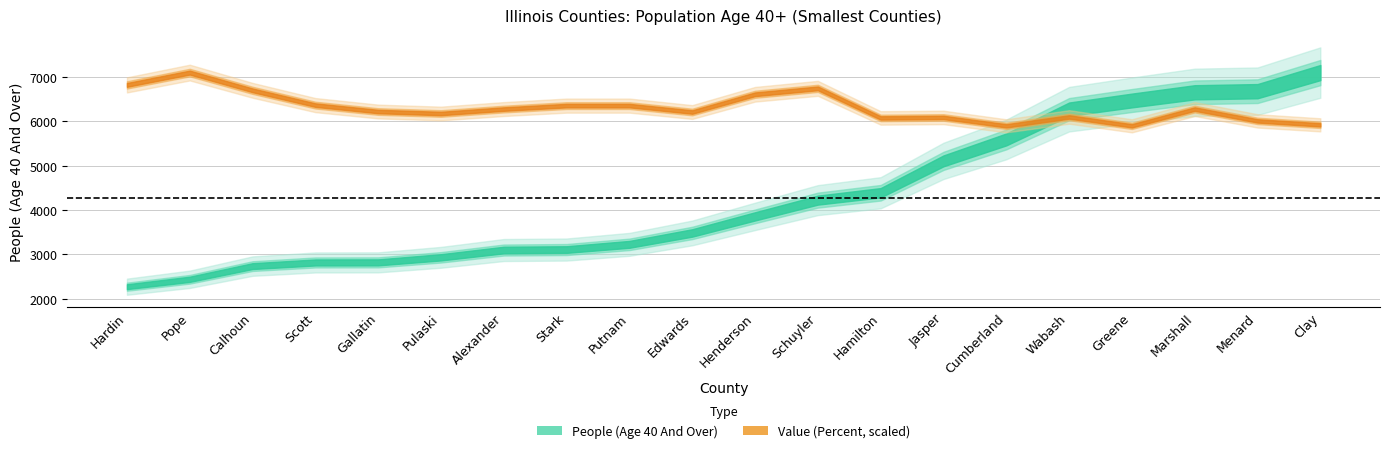

Reading left to right, extract all data points from this chart.

People (Age 40 And Over): Hardin=2273.0	Pope=2440.0	Calhoun=2737.0	Scott=2819.0	Gallatin=2821.0	Pulaski=2935.0	Alexander=3099.0	Stark=3110.0	Putnam=3227.0	Edwards=3484.0	Henderson=3857.0	Schuyler=4223.0	Hamilton=4389.0	Jasper=5107.0	Cumberland=5590.0	Wabash=6271.0	Greene=6467.0	Marshall=6652.0	Menard=6677.0	Clay=7096.0
Value (Percent): Hardin=61.4	Pope=63.9	Calhoun=60.3	Scott=57.3	Gallatin=56.0	Pulaski=55.6	Alexander=56.5	Stark=57.2	Putnam=57.2	Edwards=55.9	Henderson=59.5	Schuyler=60.7	Hamilton=54.7	Jasper=54.8	Cumberland=53.1	Wabash=54.9	Greene=53.1	Marshall=56.5	Menard=54.1	Clay=53.3